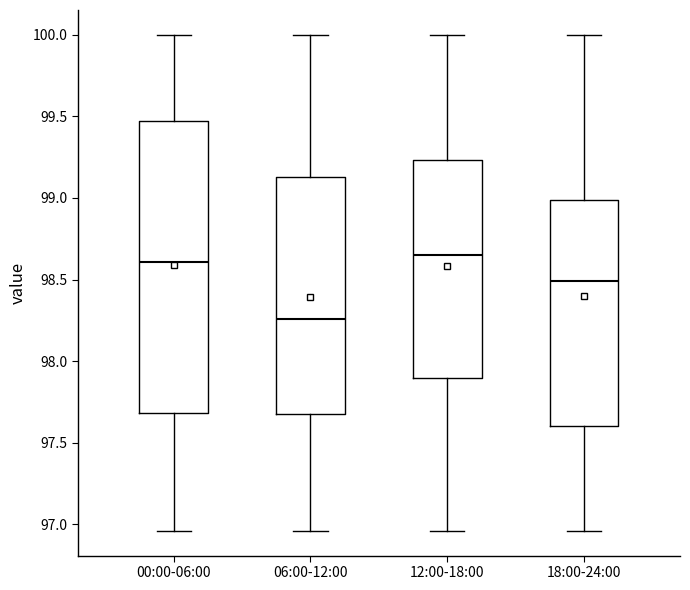

Which box is the tallest, from its lower edge to its upper edge?

00:00-06:00